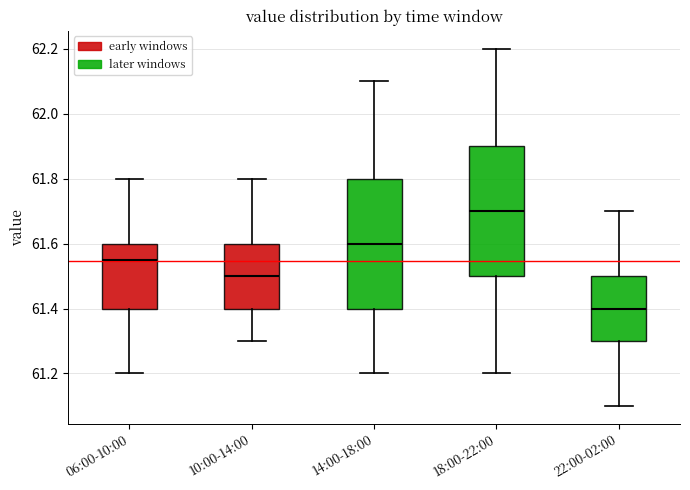

Reading left to right, read every box against the y-axis: the position of its median line, the range the box covers, and the ends of its whiskers. The values are not printed on the chart, so give them approximately, as read against the axis.

06:00-10:00: median 61.56, box 61.40 to 61.60, whiskers 61.20 to 61.80
10:00-14:00: median 61.50, box 61.40 to 61.60, whiskers 61.30 to 61.80
14:00-18:00: median 61.60, box 61.40 to 61.80, whiskers 61.20 to 62.10
18:00-22:00: median 61.70, box 61.50 to 61.90, whiskers 61.20 to 62.20
22:00-02:00: median 61.40, box 61.30 to 61.50, whiskers 61.10 to 61.70